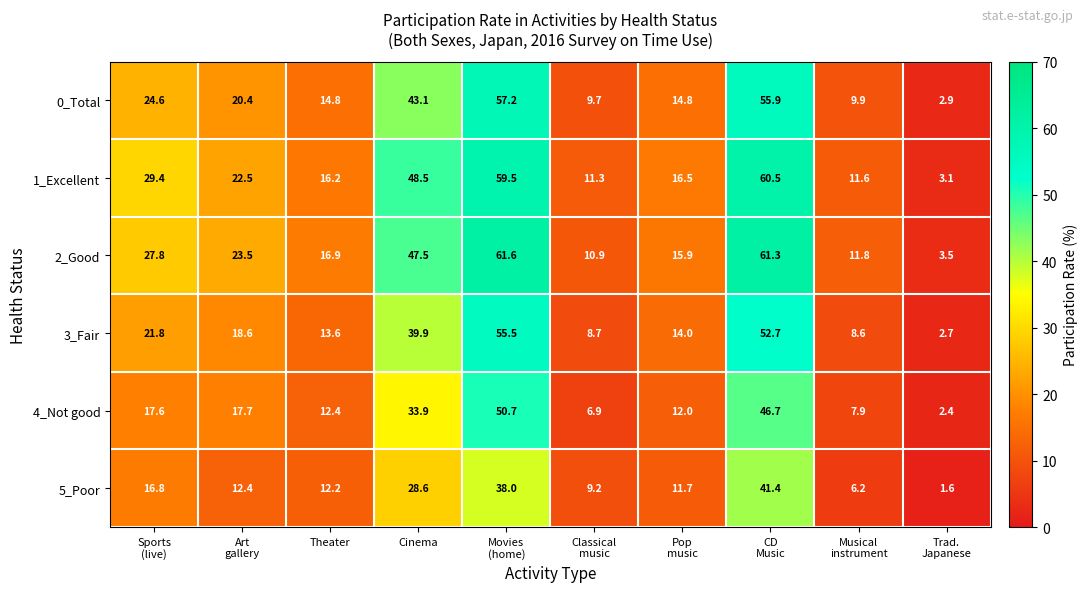

The value of 0_Total at Cinema is 74.1. True or false?

False